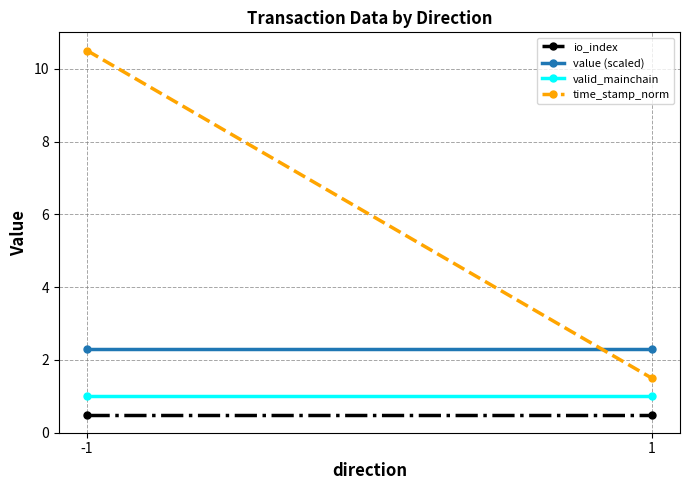

Between -1 and 1, which is larger?

-1